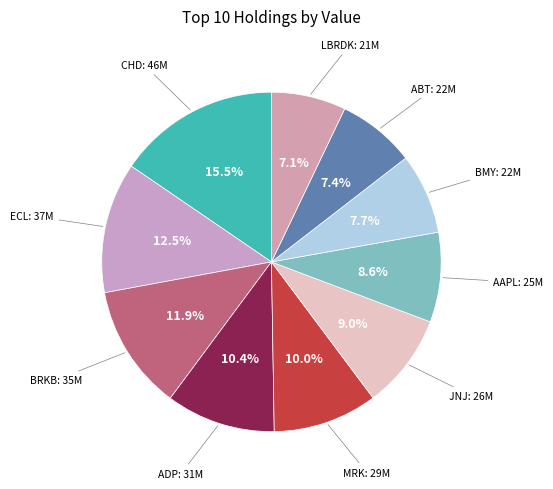

To the nearest percent, what is the average slice percentage?

10%